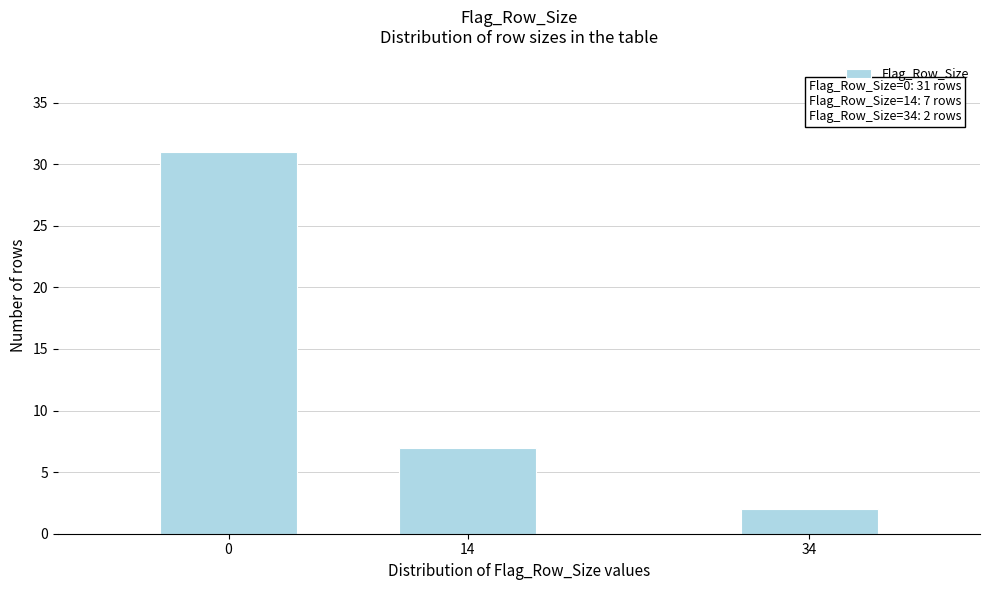

Reading right to left, list all the values displayed in this chart.

2	7	31